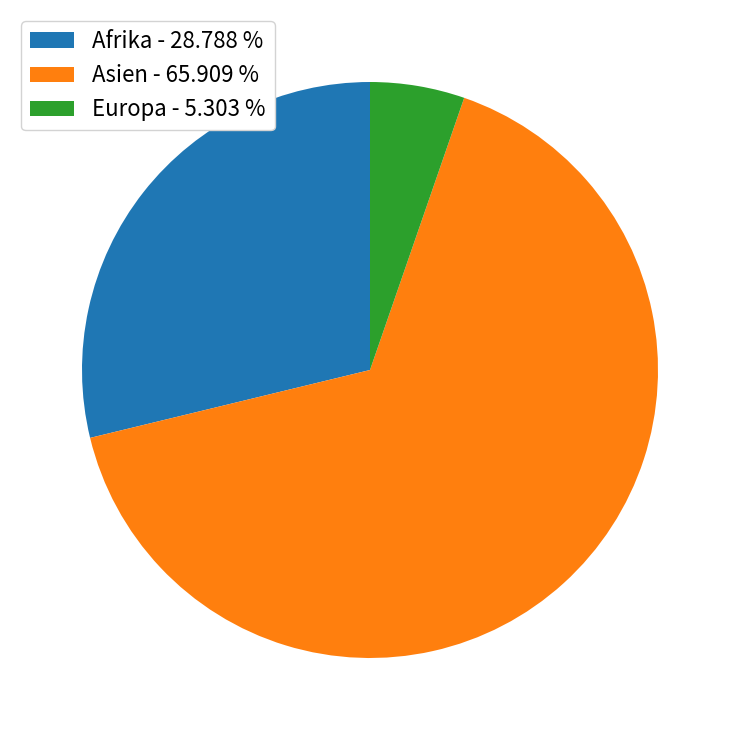

Rank the categories by value from lowest to highest.

Europa, Afrika, Asien